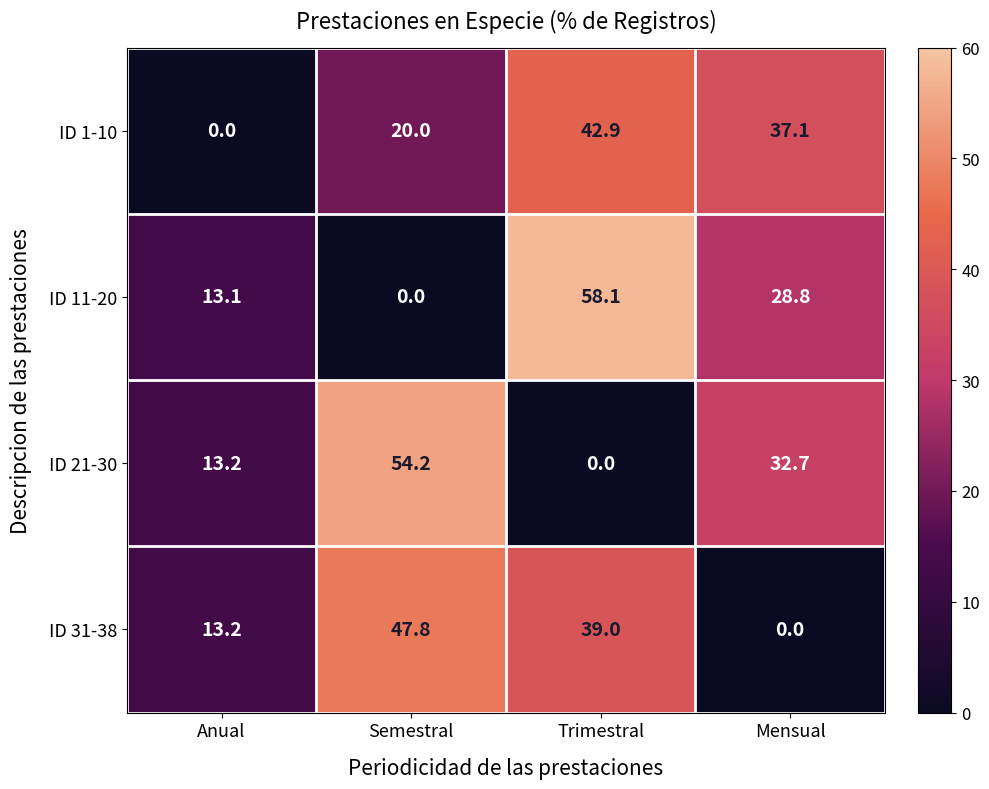

Is it true that ID 1-10 equals 14.7 at Trimestral?

False